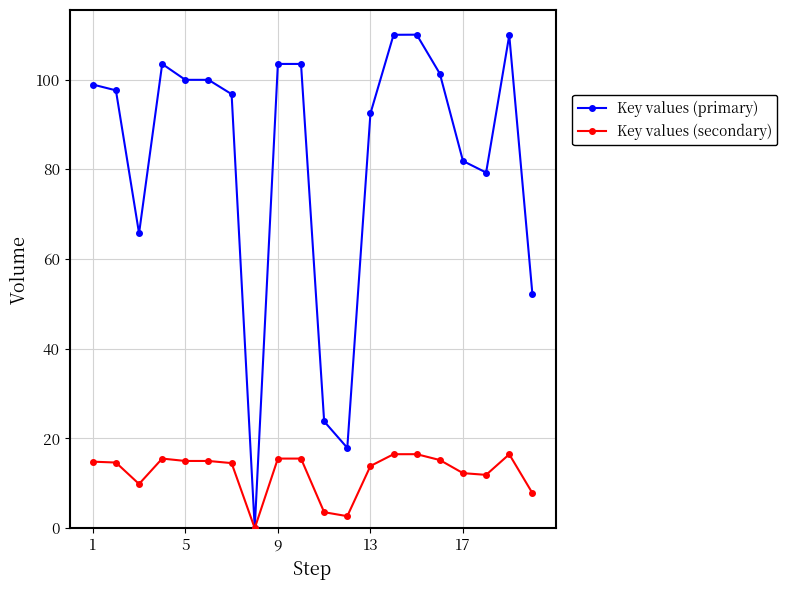

Which series has the largest total across all categories?

Key values (primary)